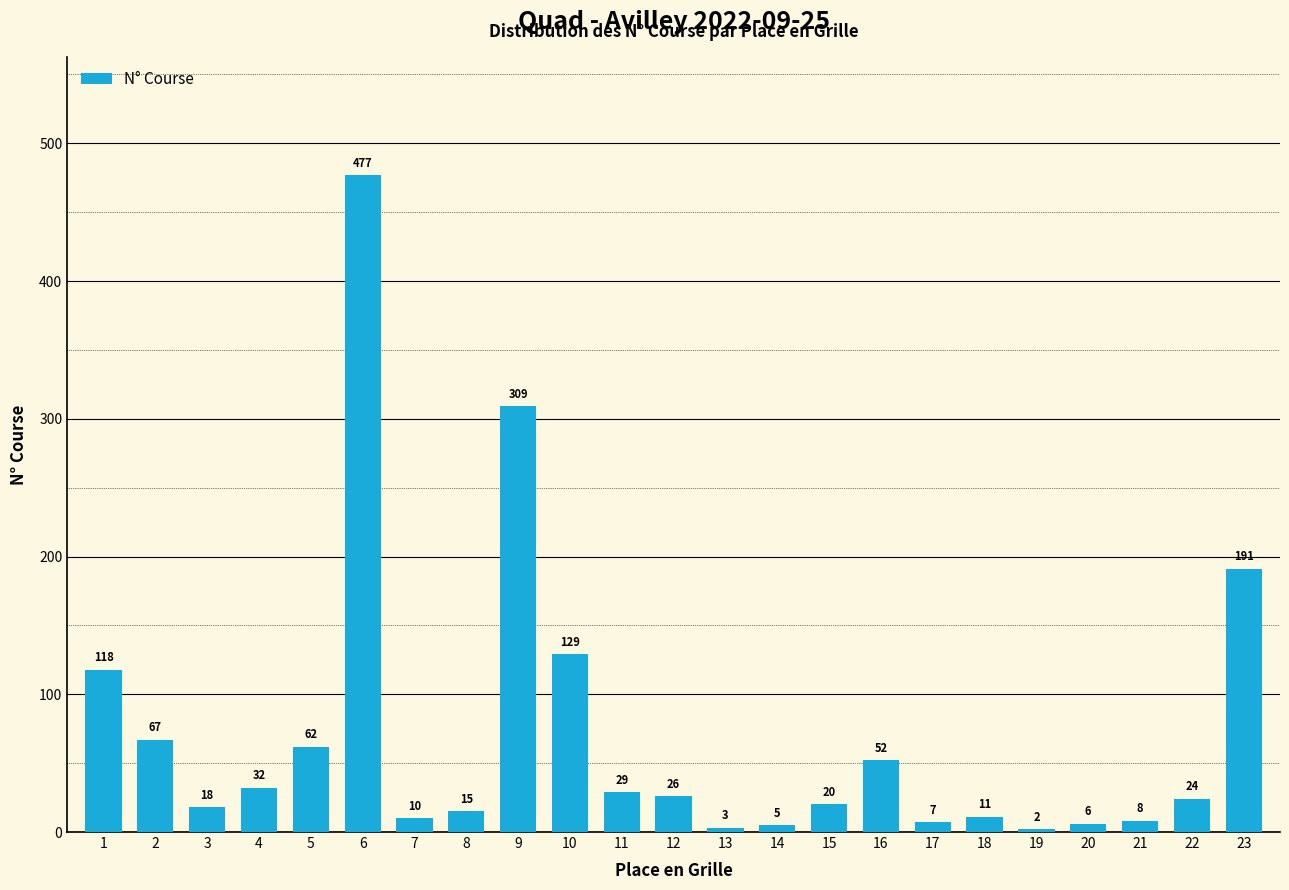

Does the chart contain stacked bars?

No